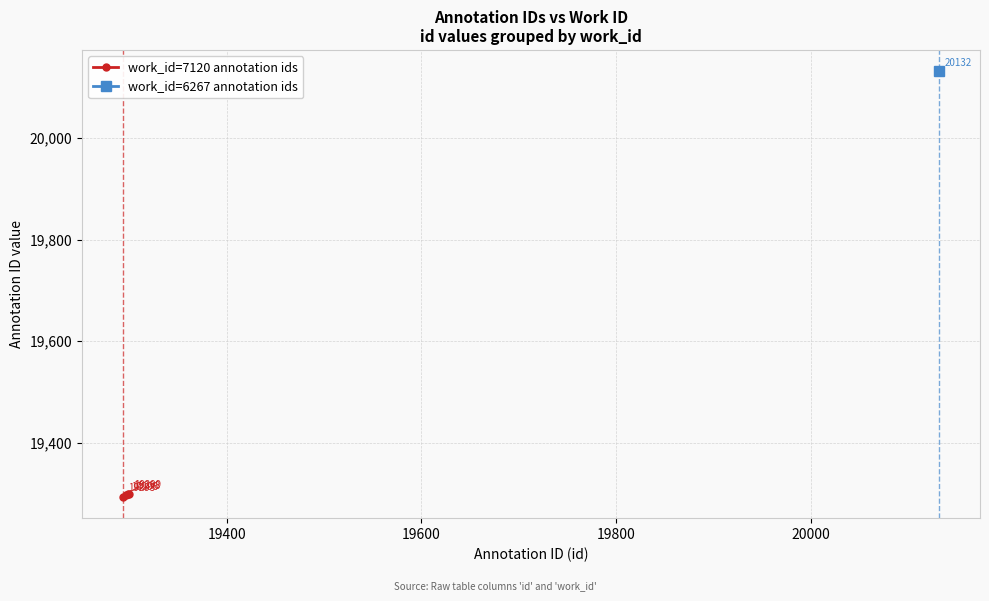

How many work_id=7120 annotation ids values are between 19296 and 19299?

3